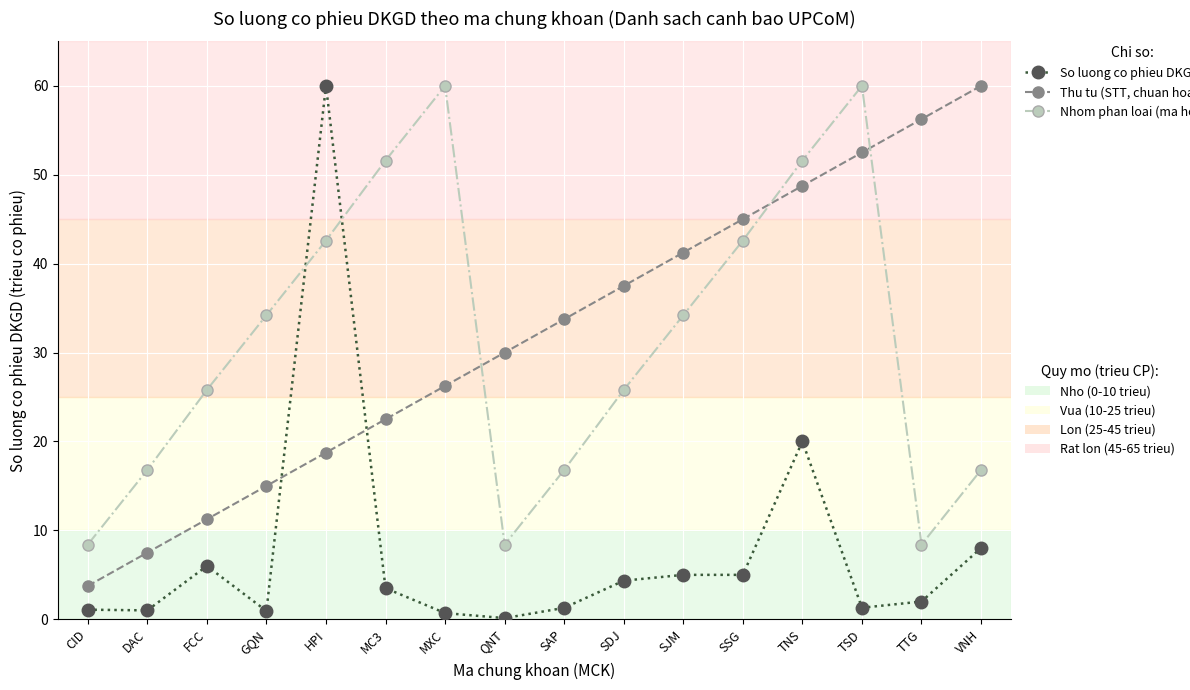

What position from the right is SSG?

5